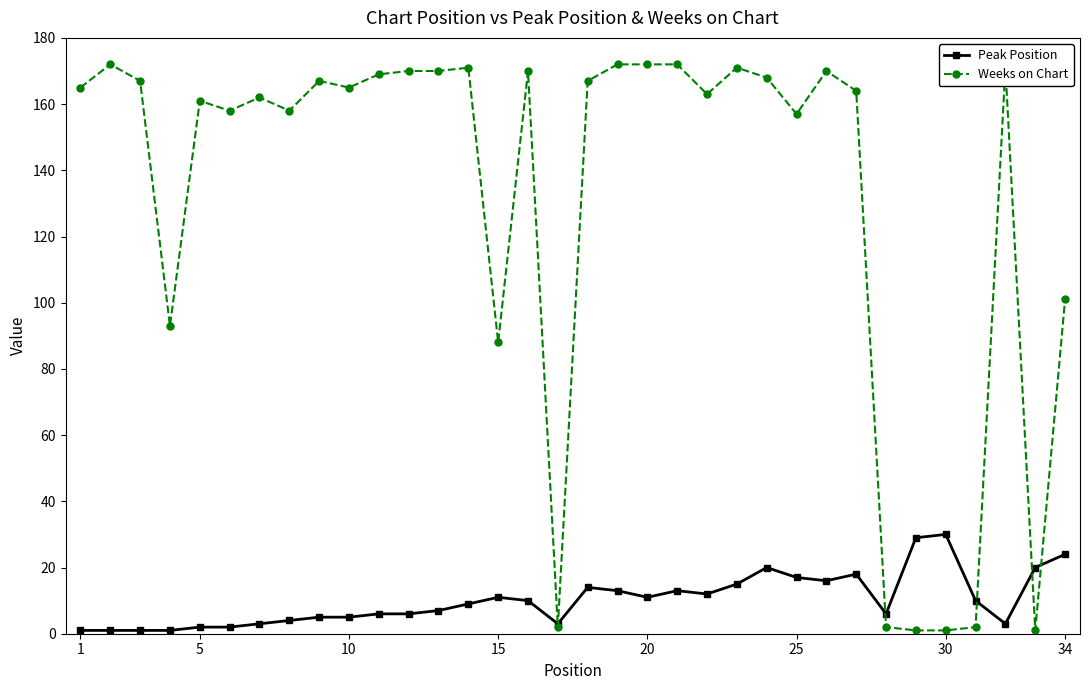

How many lines are shown in the chart?

2